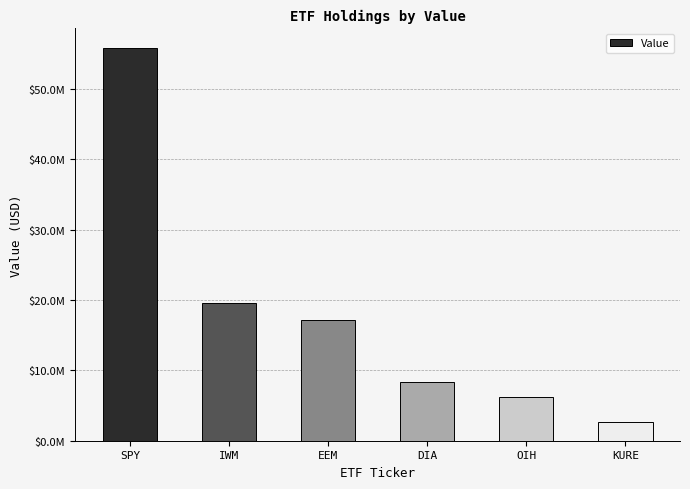

What is the minimum value shown in the chart?

2707000